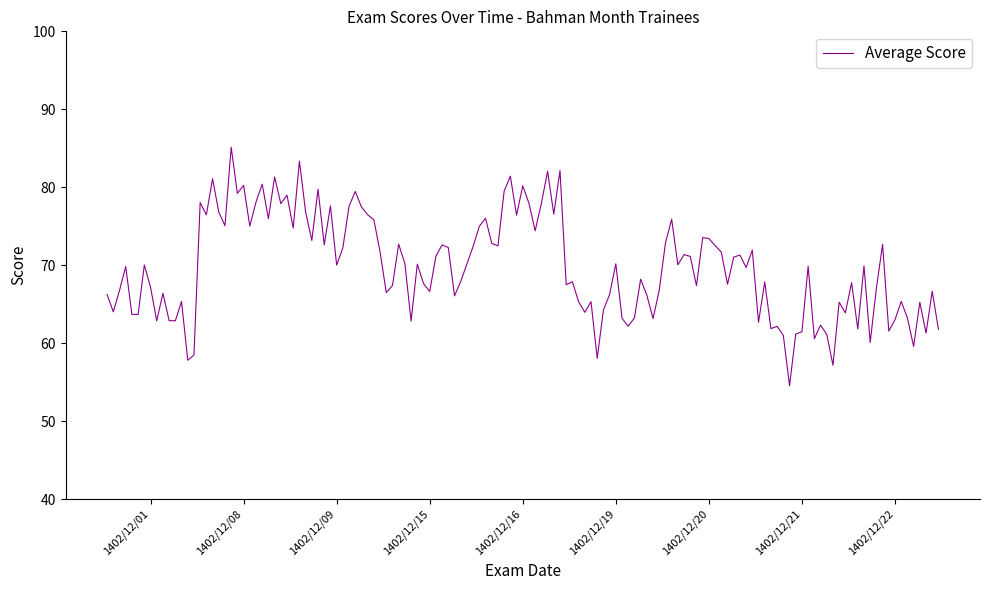

What is the maximum value shown in the chart?

85.1